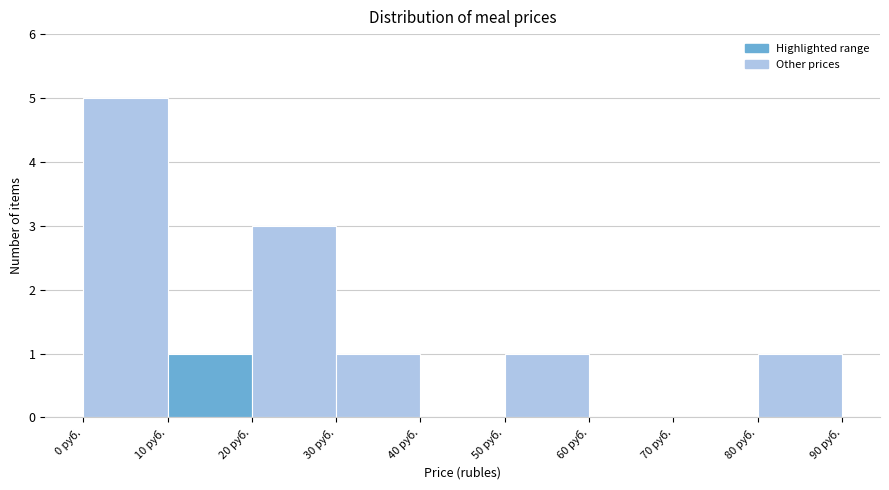

Reading left to right, list every bar in this chart as the range it spans on the x-axis followed by its height. The values are not printed on the chart, so give them approximately, as read against the axis.

0 to 10: 5
10 to 20: 1
20 to 30: 3
30 to 40: 1
40 to 50: 0
50 to 60: 1
60 to 70: 0
70 to 80: 0
80 to 90: 1